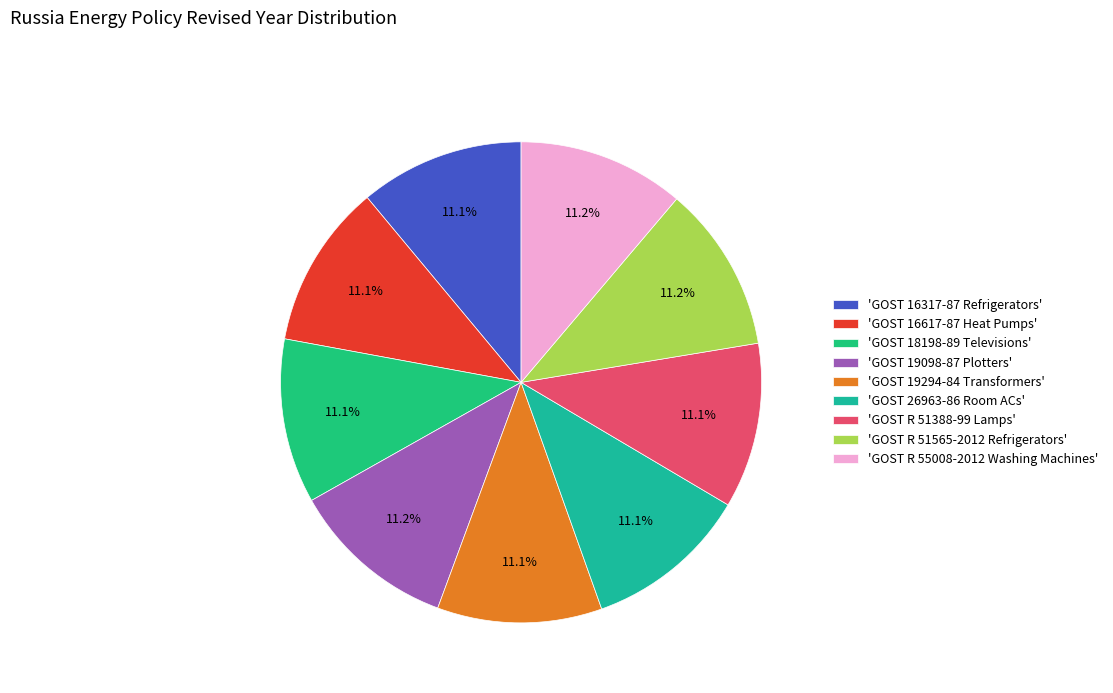

Which category has the biggest portion of the pie?

GOST 19098-87 Plotters